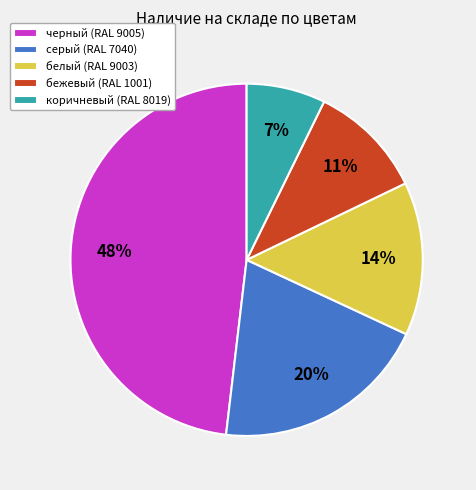

To the nearest percent, what is the average slice percentage?

20%